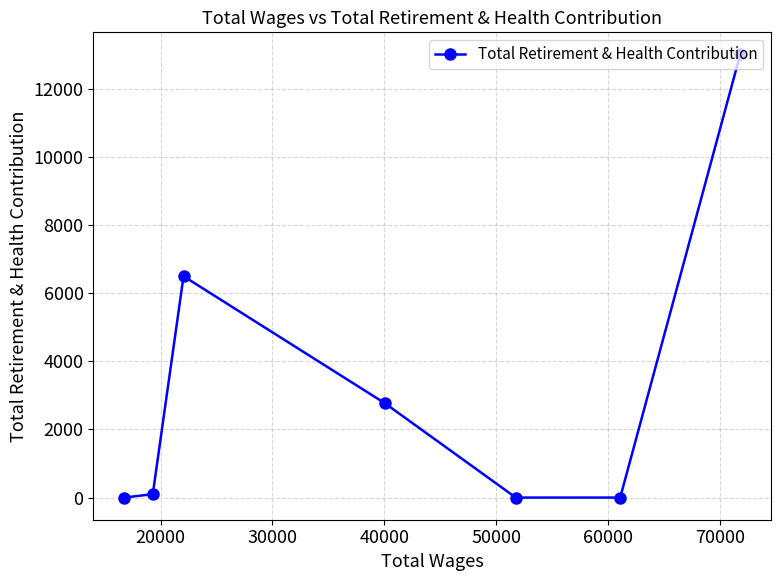

What is the difference between the second highest and second lowest values?

6493